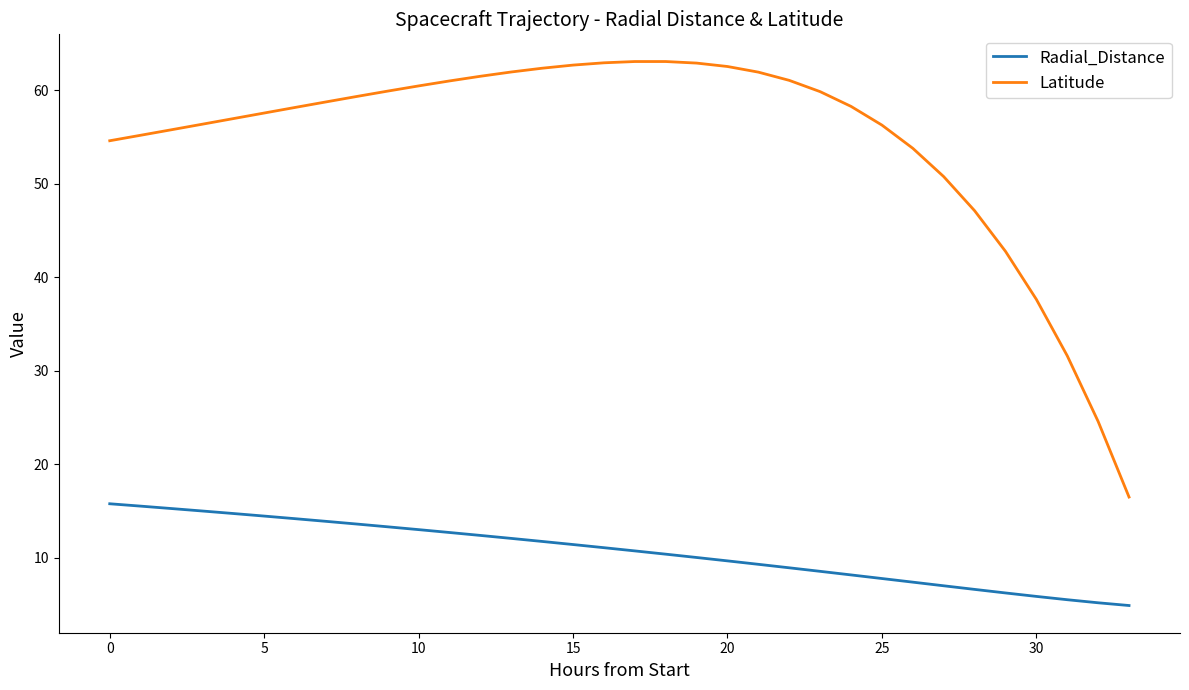

Which series has the widest spread of values?

Latitude